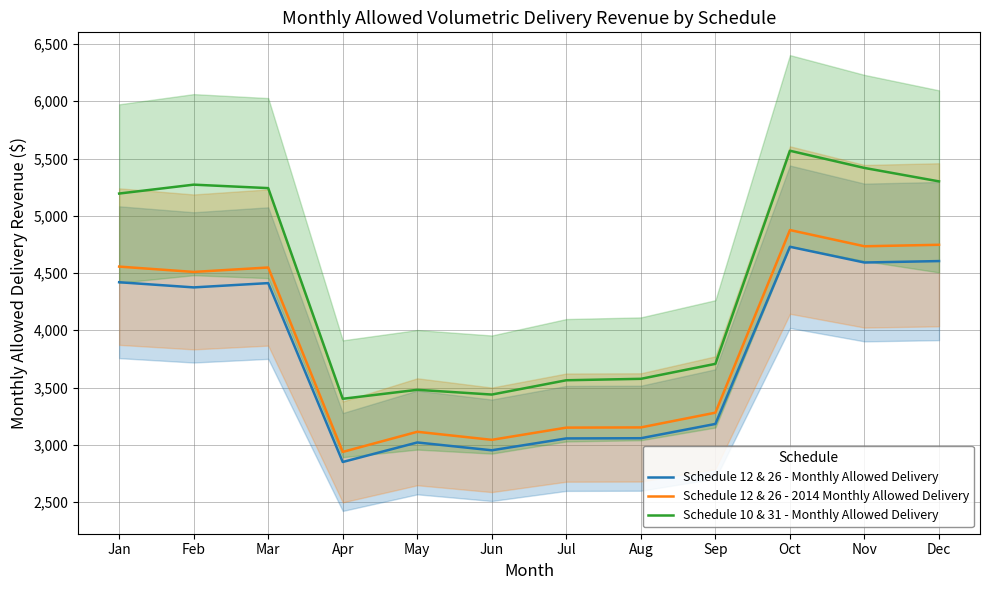

The value of Schedule 12 & 26 - Monthly Allowed Delivery at May is 3020.1. True or false?

True